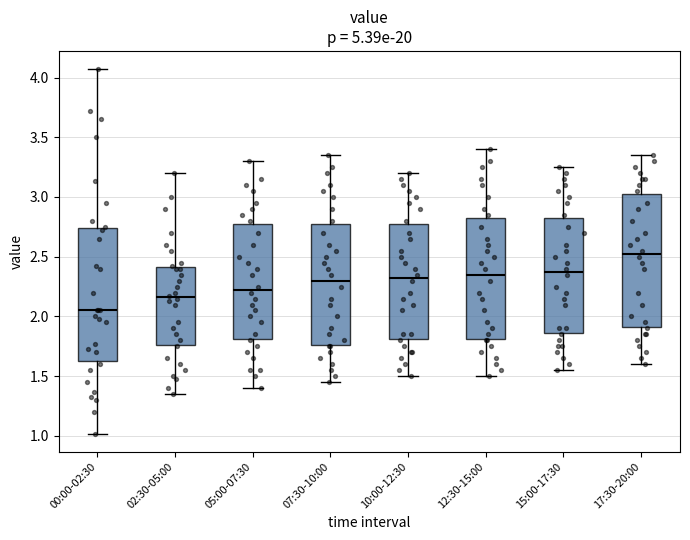

Reading left to right, read every box against the y-axis: the position of its median line, the range the box covers, and the ends of its whiskers. The values are not printed on the chart, so give them approximately, as read against the axis.

00:00-02:30: median 2.05, box 1.65 to 2.75, whiskers 1.00 to 4.05
02:30-05:00: median 2.15, box 1.75 to 2.40, whiskers 1.35 to 3.20
05:00-07:30: median 2.25, box 1.80 to 2.80, whiskers 1.40 to 3.30
07:30-10:00: median 2.30, box 1.75 to 2.80, whiskers 1.45 to 3.35
10:00-12:30: median 2.35, box 1.80 to 2.80, whiskers 1.50 to 3.20
12:30-15:00: median 2.35, box 1.80 to 2.85, whiskers 1.50 to 3.40
15:00-17:30: median 2.40, box 1.85 to 2.85, whiskers 1.55 to 3.25
17:30-20:00: median 2.55, box 1.90 to 3.05, whiskers 1.60 to 3.35